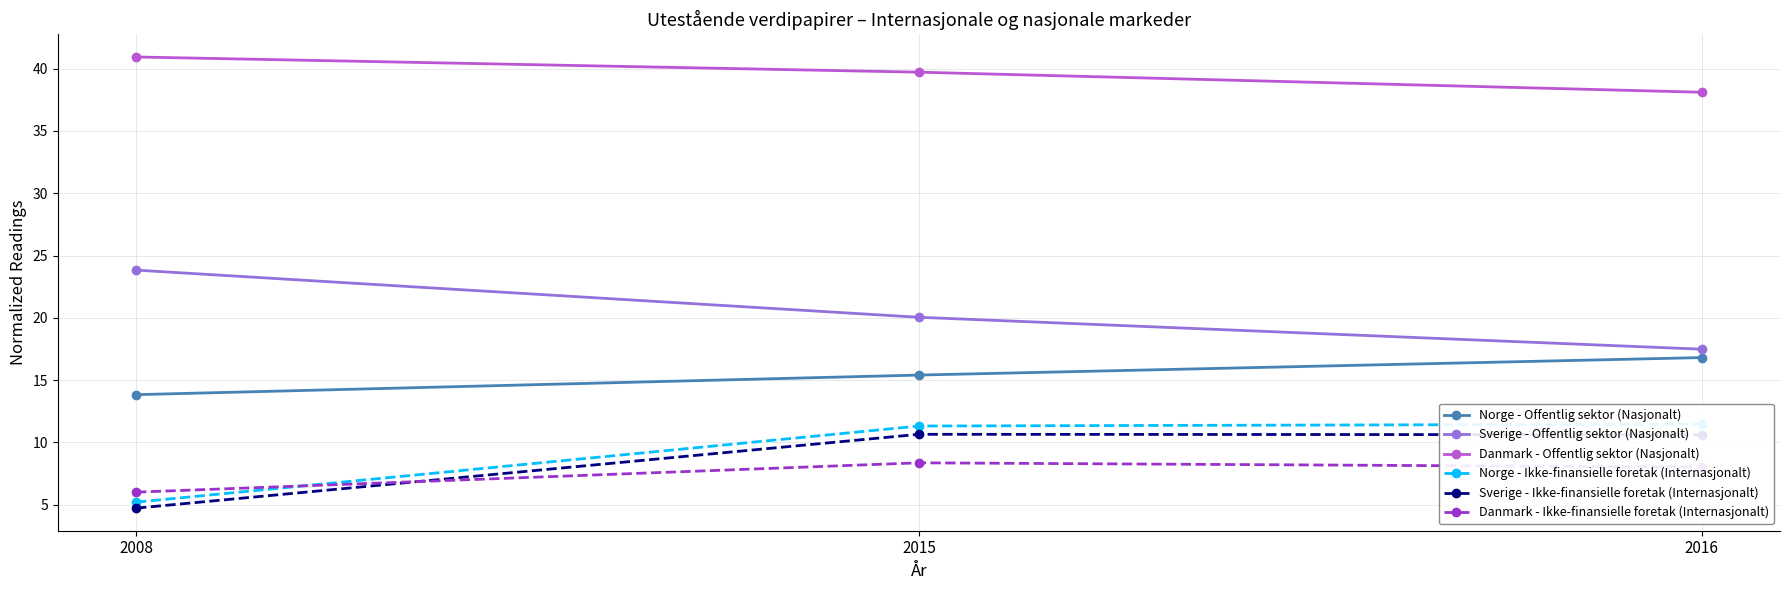

Between 2008 and 2016, which is larger?

2016